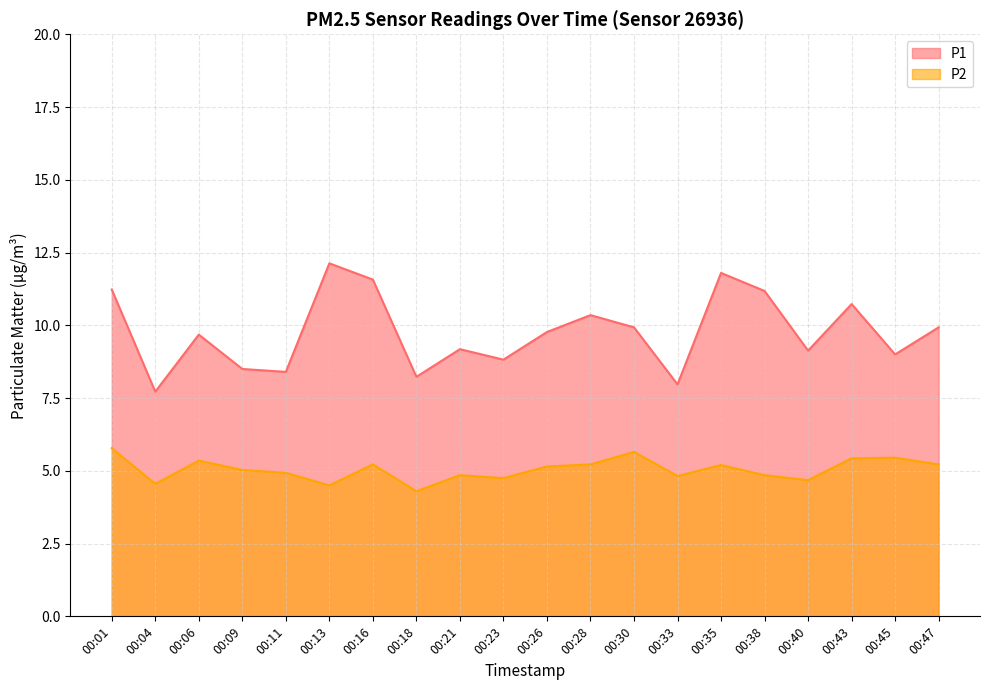

Between 00:16 and 00:33, which series saw the biggest shift?

P1